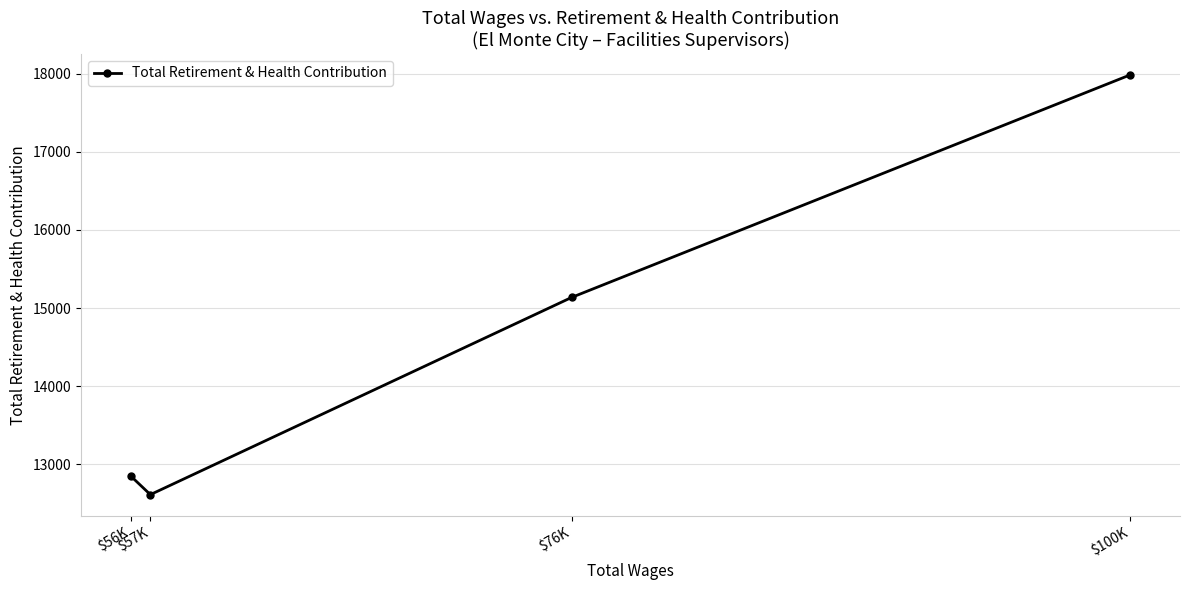

What is the maximum value shown in the chart?

17984